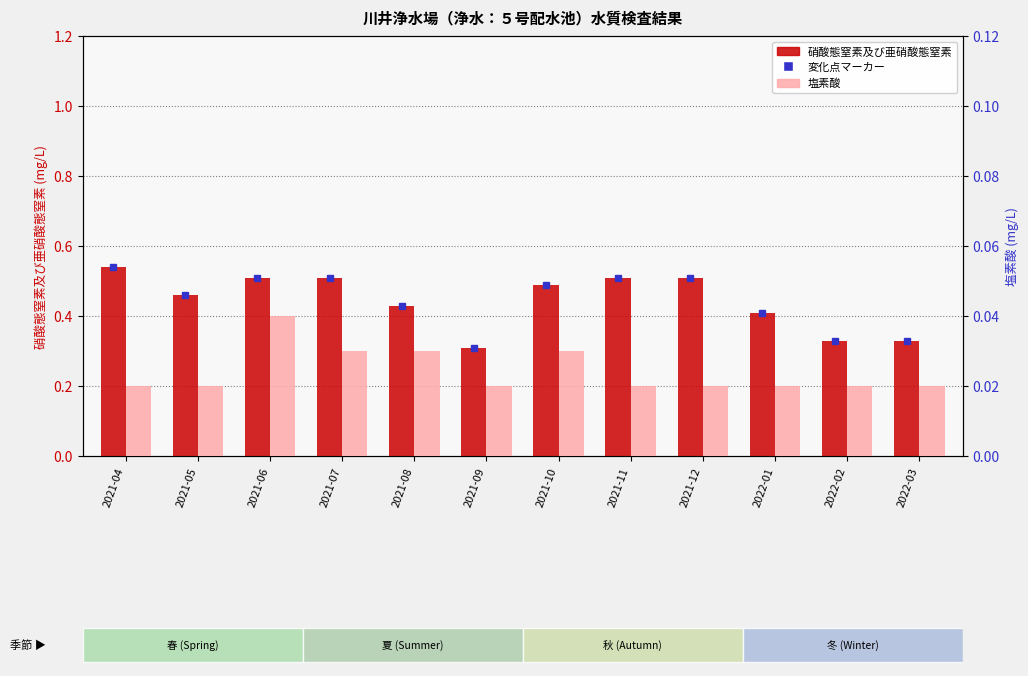

Reading right to left, extract all data points from this chart.

硝酸態窒素及び亜硝酸態窒素: 0.3	0.3	0.4	0.5	0.5	0.5	0.3	0.4	0.5	0.5	0.5	0.5
塩素酸: 0.0	0.0	0.0	0.0	0.0	0.0	0.0	0.0	0.0	0.0	0.0	0.0